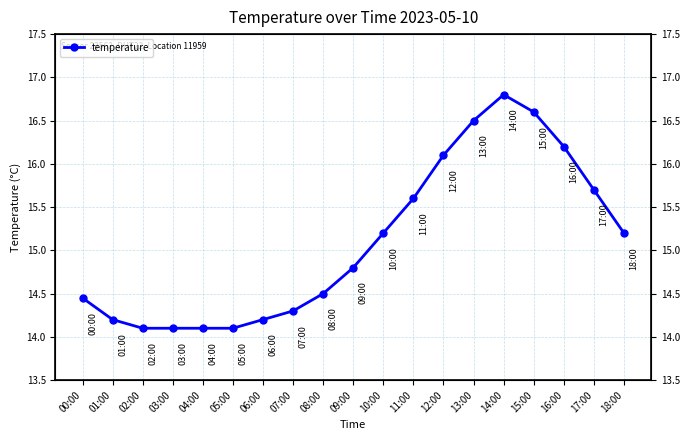

The value at 06:00 is 14.2. True or false?

True